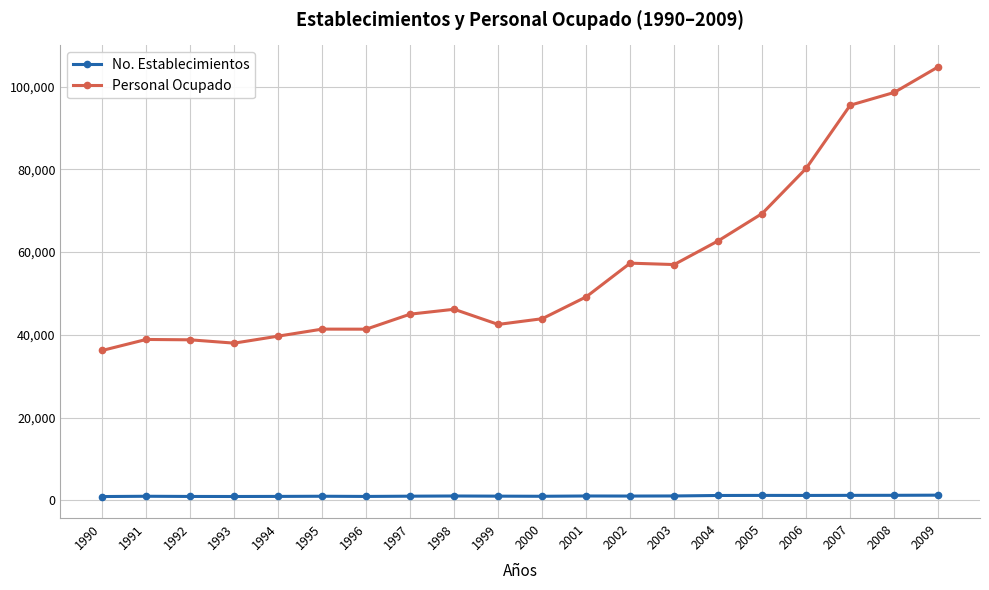

True or false: Personal Ocupado has a value of 54931 at 1990.

False